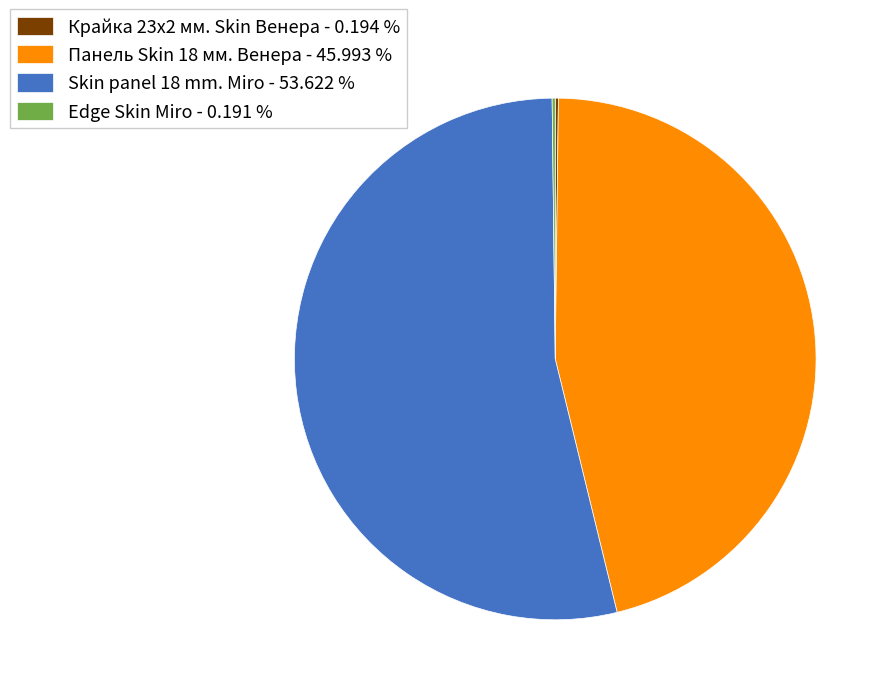

Is there a majority slice in this chart?

Yes